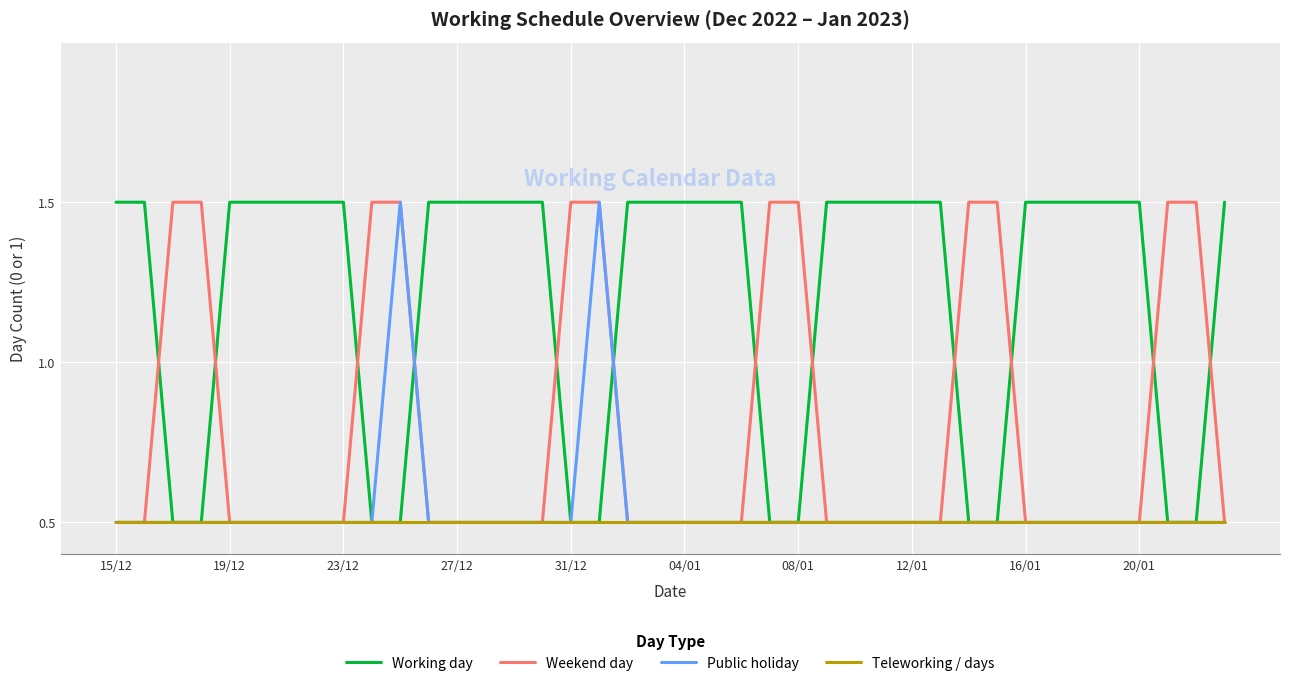

Which series has the widest spread of values?

Working day